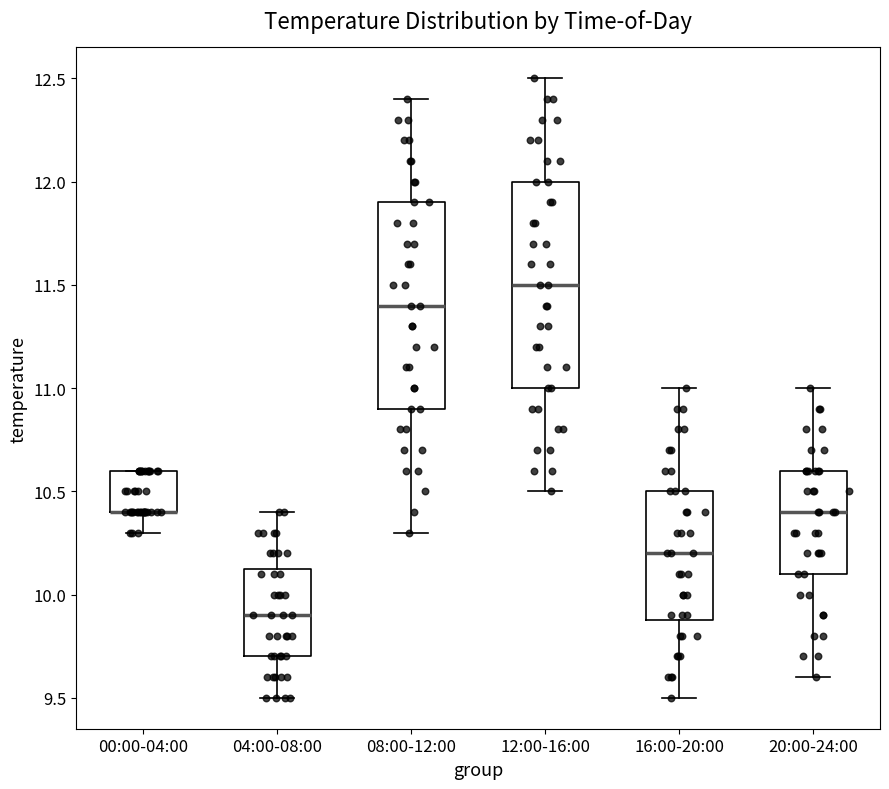

Reading left to right, read every box against the y-axis: the position of its median line, the range the box covers, and the ends of its whiskers. The values are not printed on the chart, so give them approximately, as read against the axis.

00:00-04:00: median 10.40 (drawn on the box's lower edge), box 10.40 to 10.60, whiskers 10.30 to 10.60
04:00-08:00: median 9.90, box 9.70 to 10.15, whiskers 9.50 to 10.40
08:00-12:00: median 11.40, box 10.90 to 11.90, whiskers 10.30 to 12.40
12:00-16:00: median 11.50, box 11.00 to 12.00, whiskers 10.50 to 12.50
16:00-20:00: median 10.20, box 9.90 to 10.50, whiskers 9.50 to 11.00
20:00-24:00: median 10.40, box 10.10 to 10.60, whiskers 9.60 to 11.00